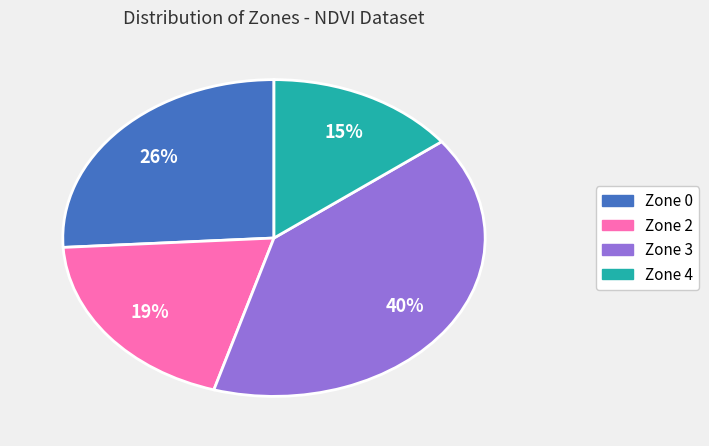

Combined, do Zone 4 and Zone 0 account for over 50%?

No